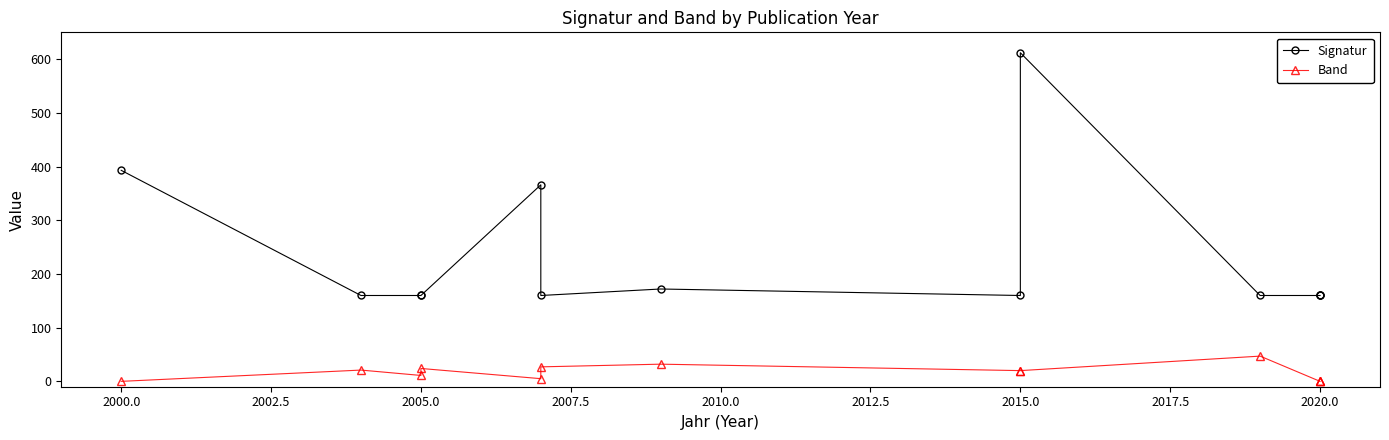

Between 2007.5 and 2020.0, which series saw the biggest shift?

Signatur